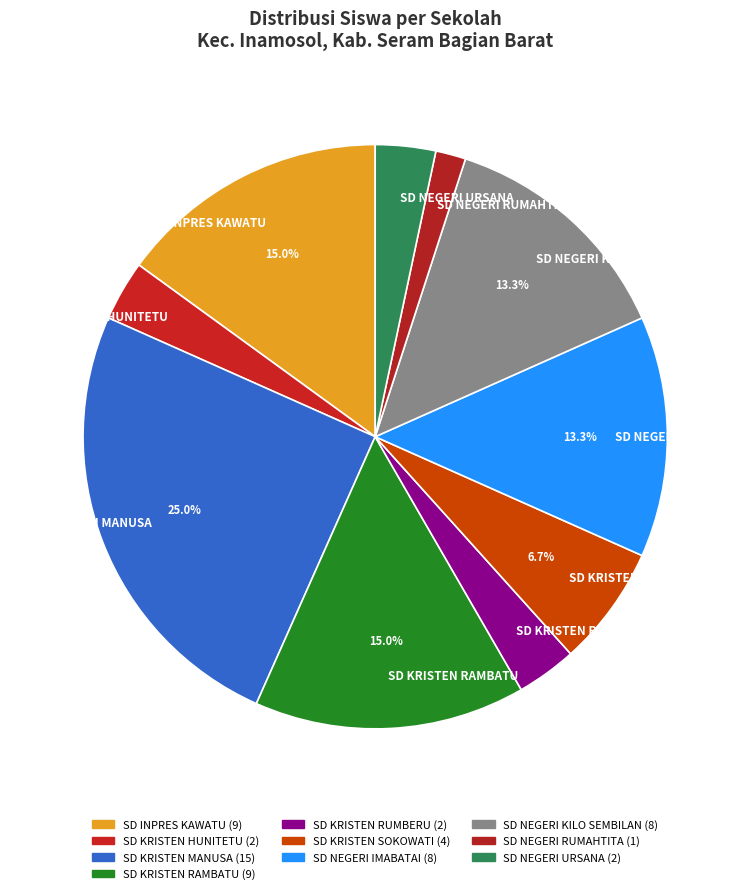

True or false: SD KRISTEN RUMBERU accounts for 17% of the total.

False